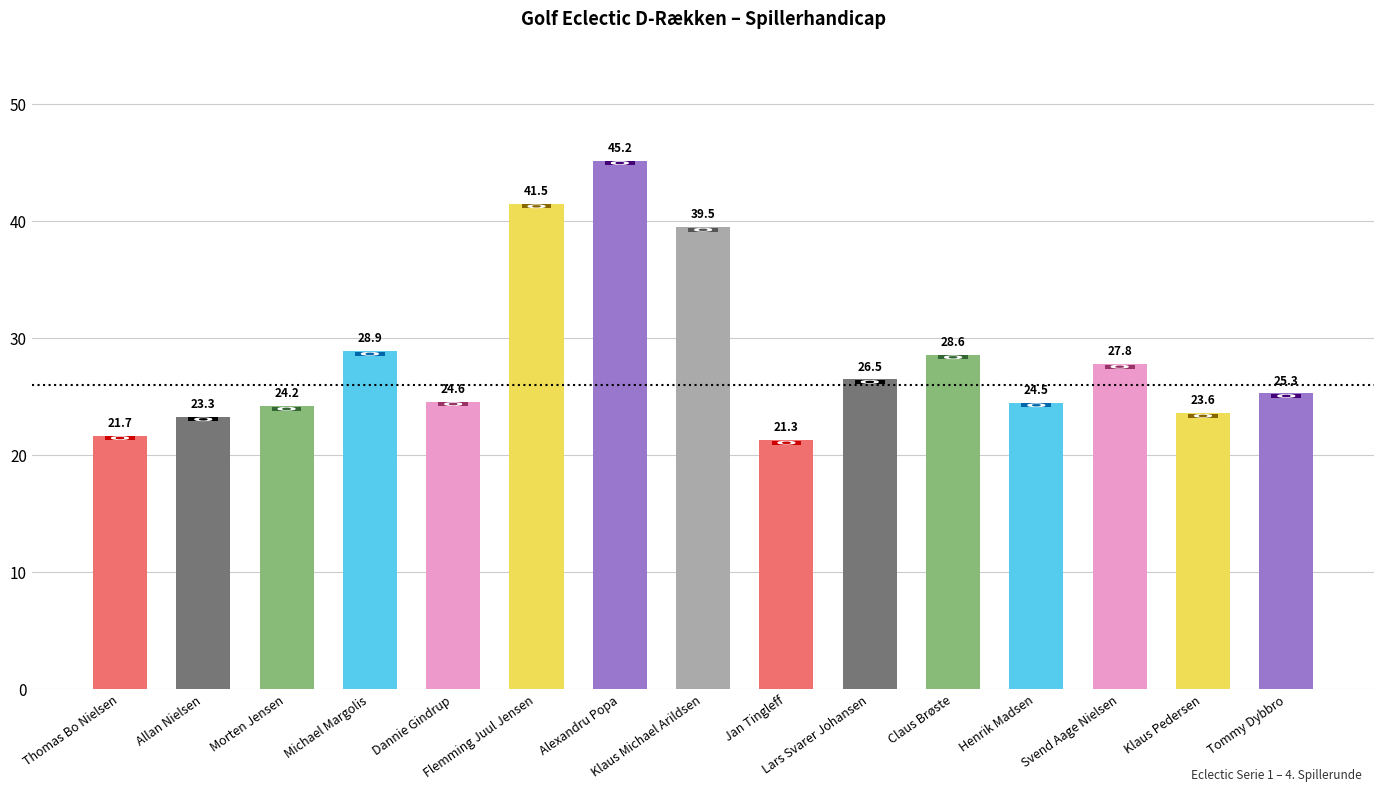

What is the minimum value shown in the chart?

21.3